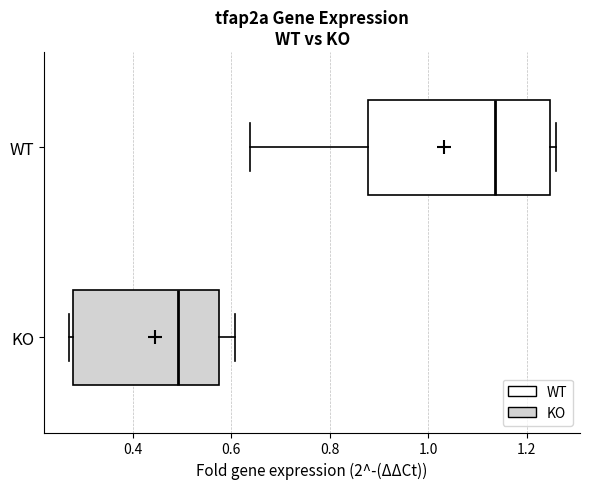

Which box is the widest, from its left edge to its right edge?

WT